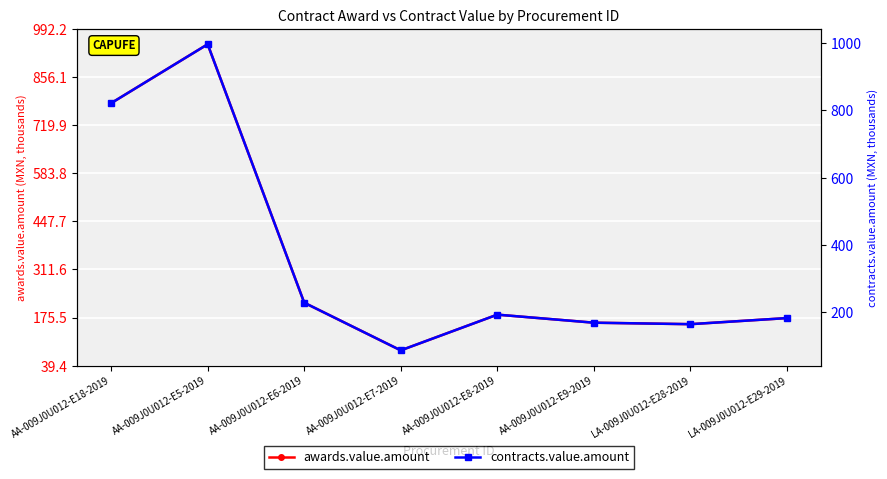

At which label does contracts.value.amount first exceed 192?

AA-009J0U012-E18-2019